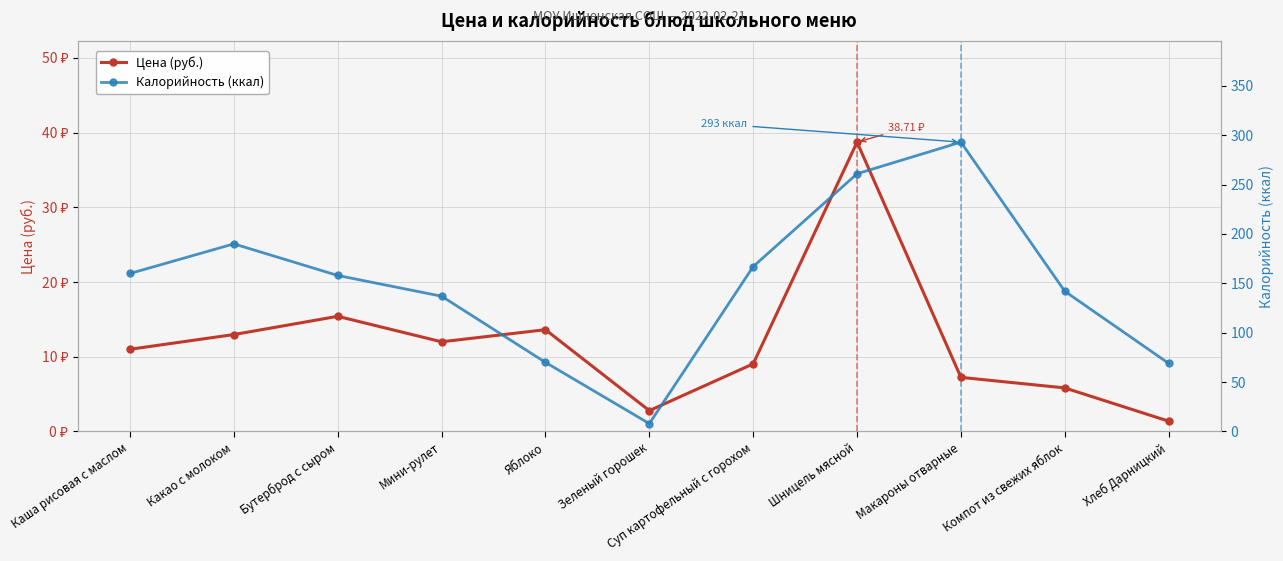

What is the label of the 10th point from the left?

Компот из свежих яблок